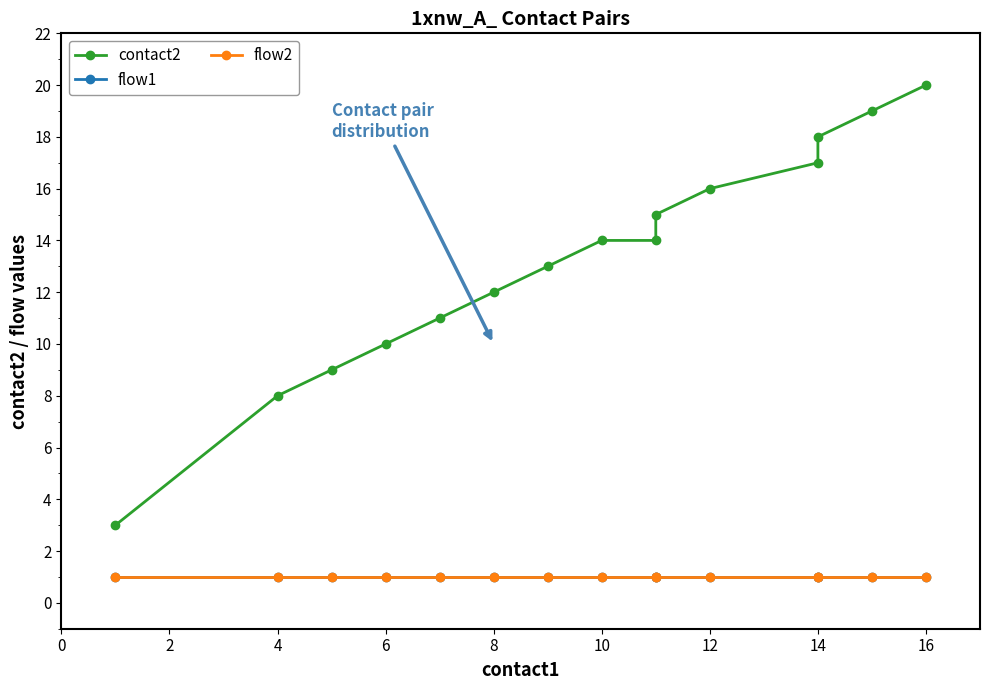

What is the average value of the flow1 series?

1